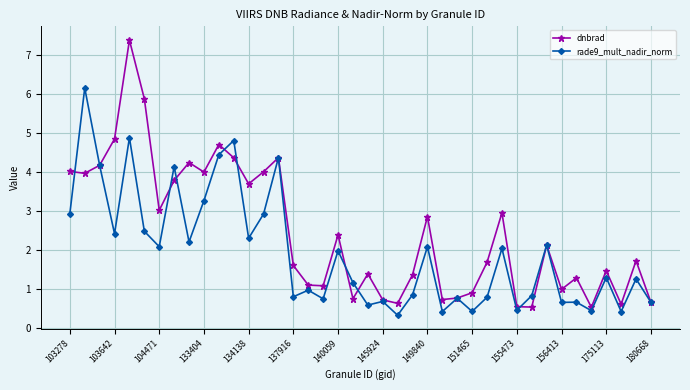

Rank the series by their maximum value, from lowest to highest.

rade9_mult_nadir_norm, dnbrad